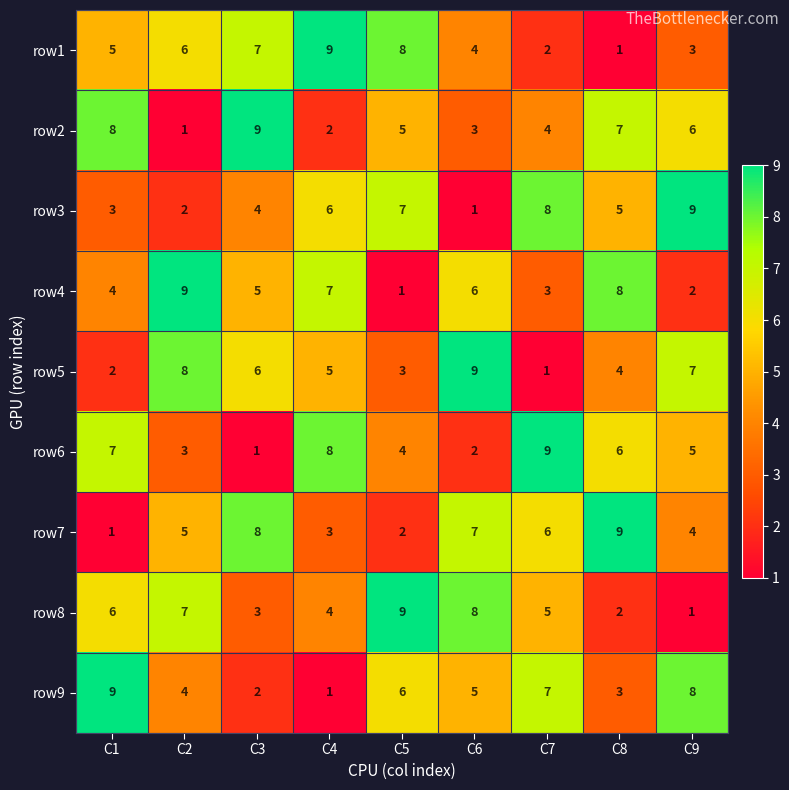

At how many categories does at least one series exceed 1?

9